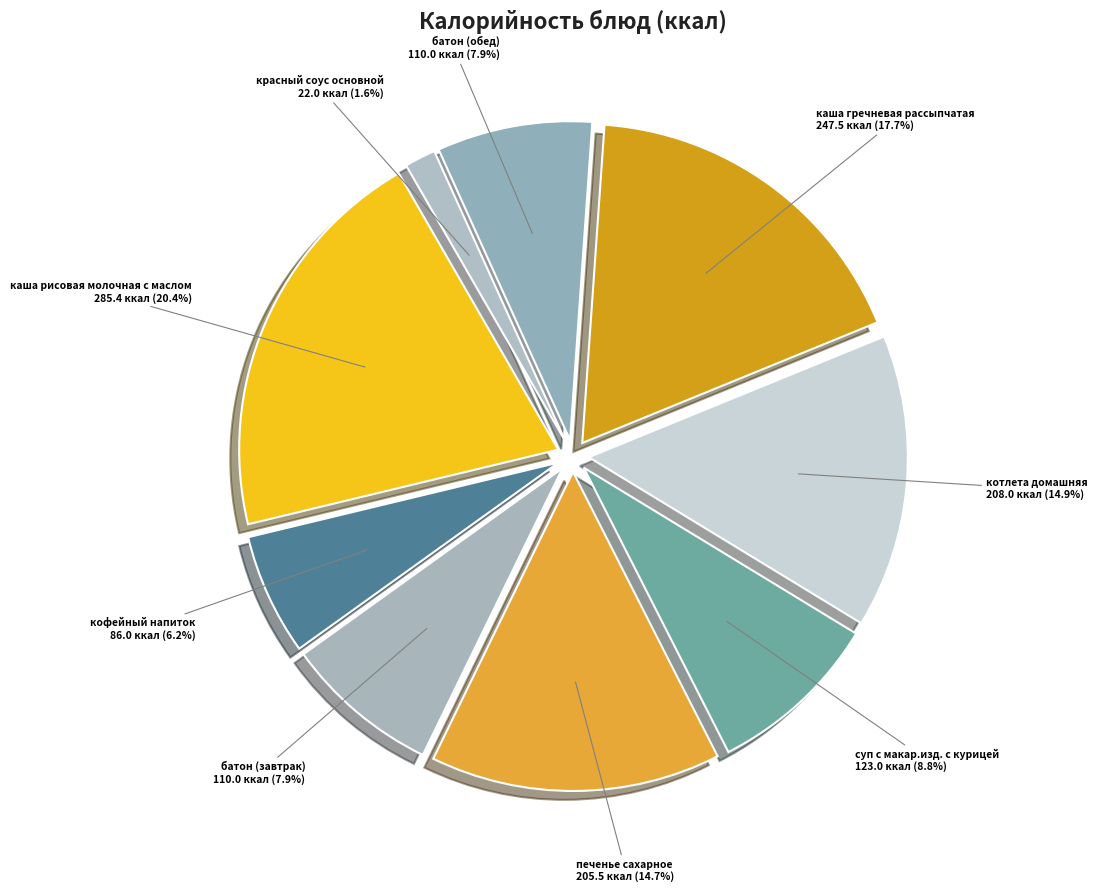

Approximately how many times larger is the value at котлета домашняя compared to батон (завтрак)?

1.9